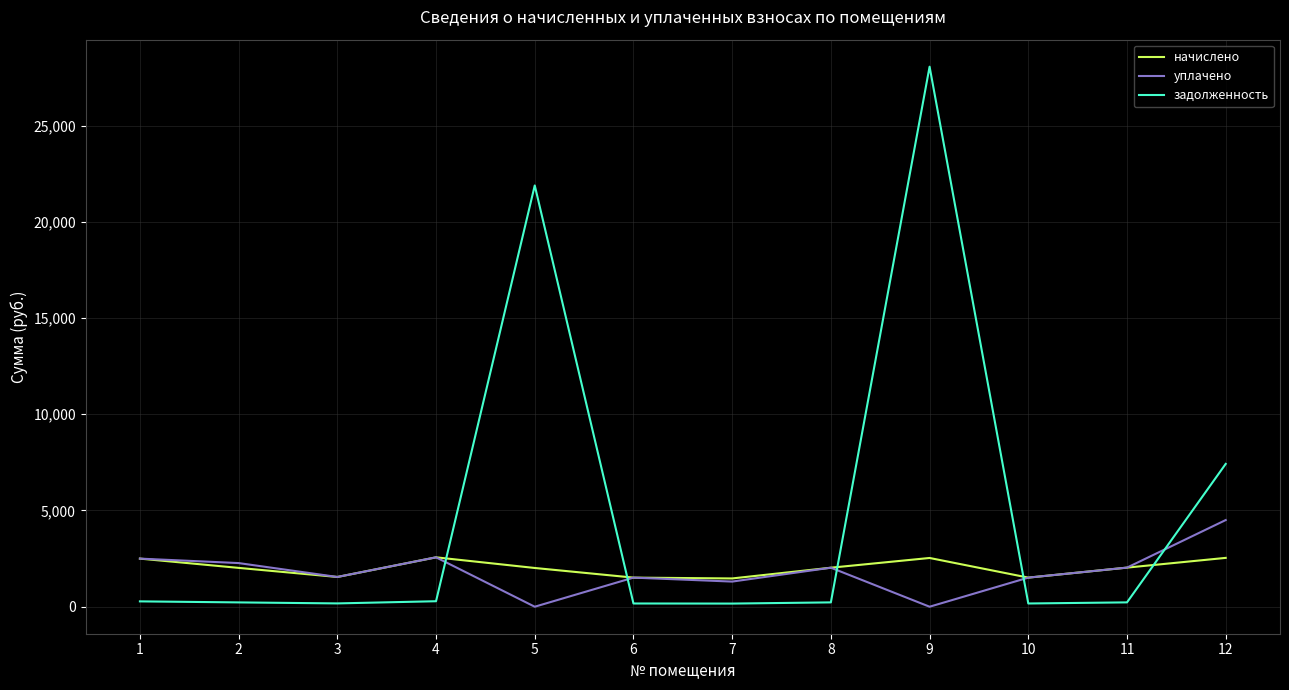

Rank the series at 5 from lowest to highest value.

уплачено, начислено, задолженность